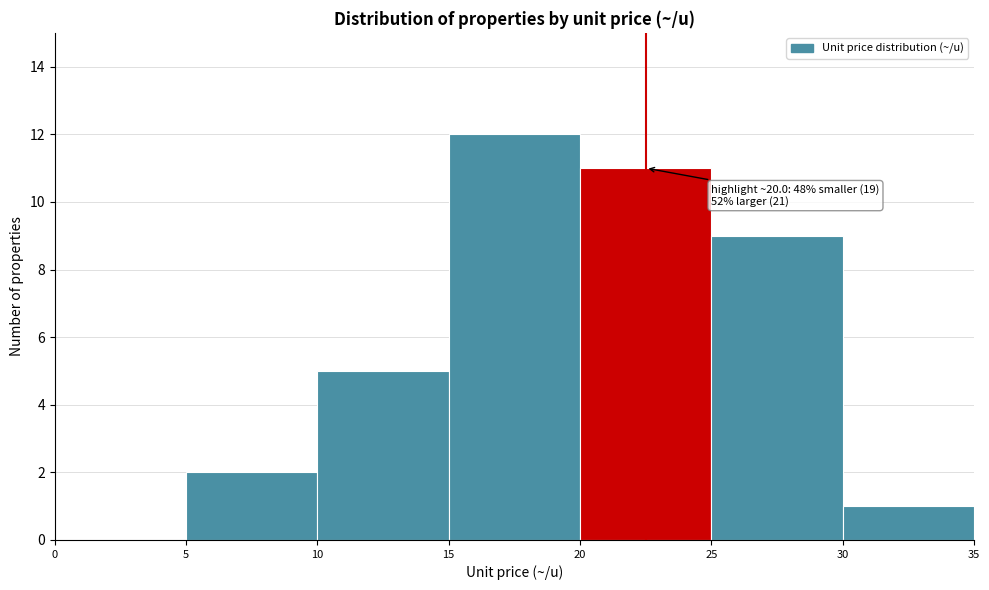

Which range on the x-axis has the tallest bar?

15 to 20